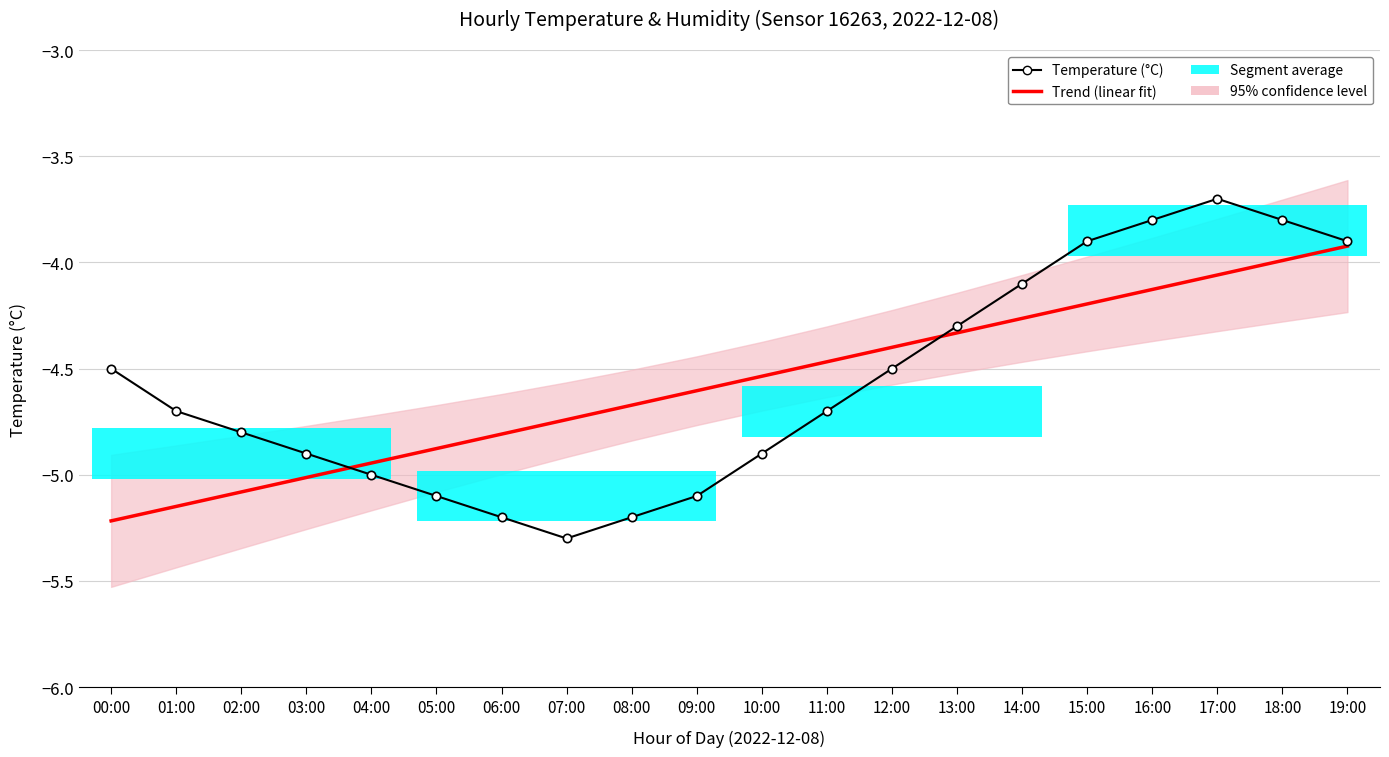

At which category is the sum across all series the highest?

17:00